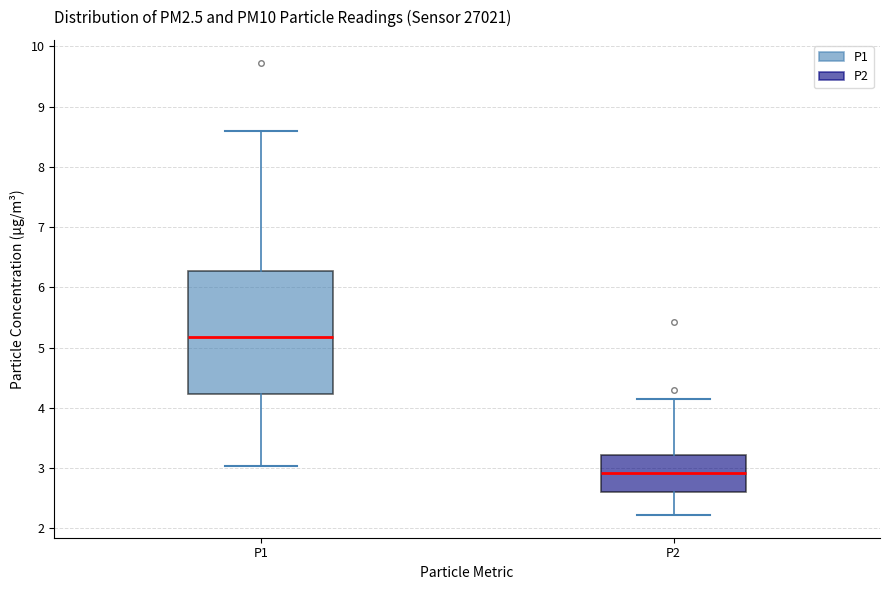

Comparing the boxes themselves (not the whiskers), which one is the tallest?

P1